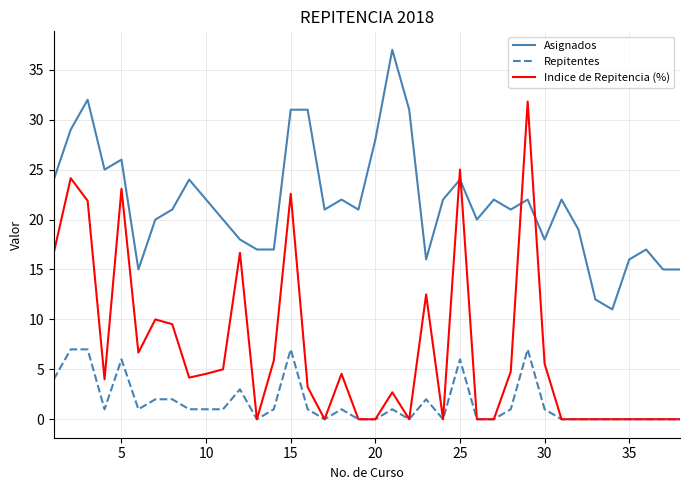

Count the number of categories in the chart.

38